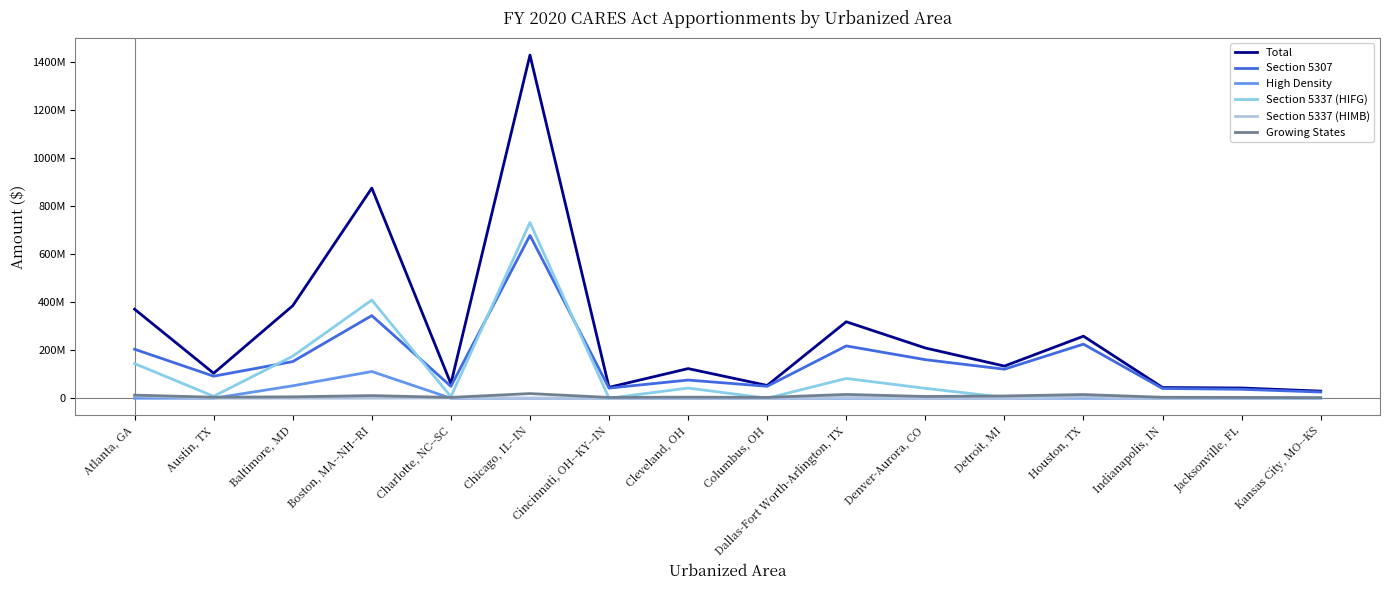

Which series has the largest total across all categories?

Total